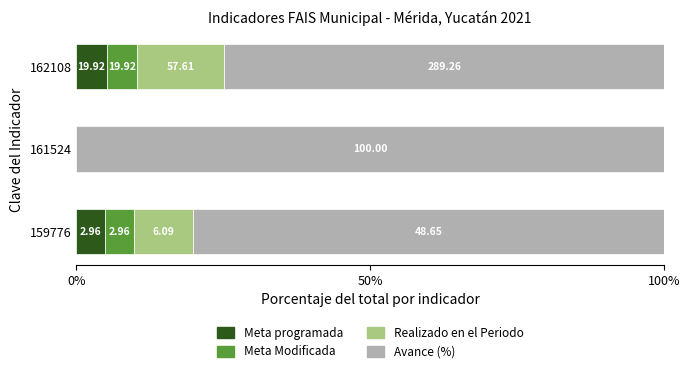

What are all the series names shown in the legend?

Meta programada, Meta Modificada, Realizado en el Periodo, Avance (%)